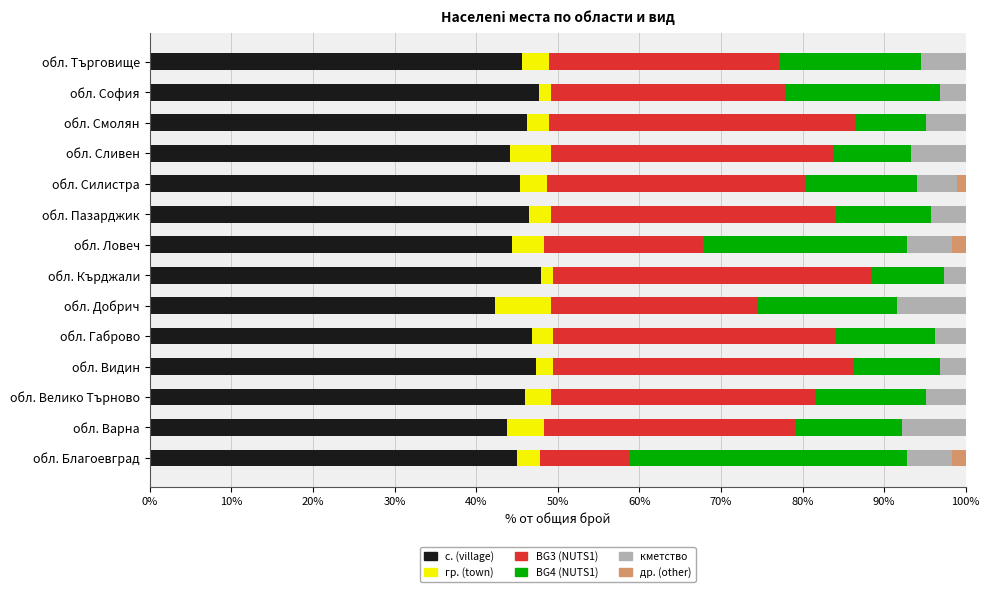

What is the total value across all series at обл. Добрич?

100.0